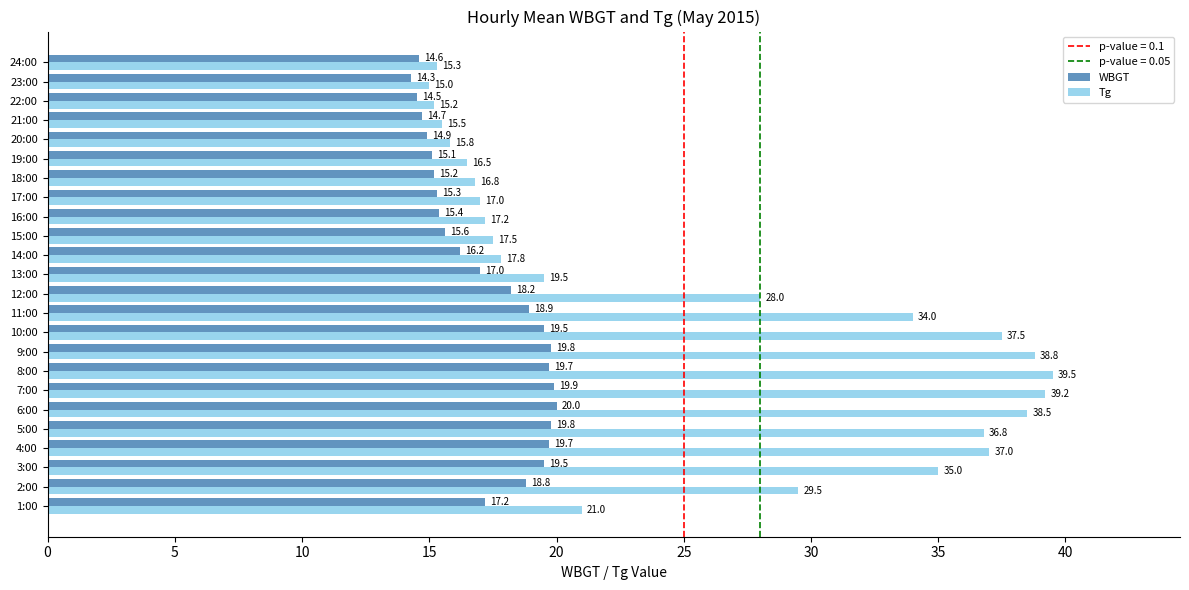

Between 1:00 and 15:00, which series saw the biggest shift?

Tg